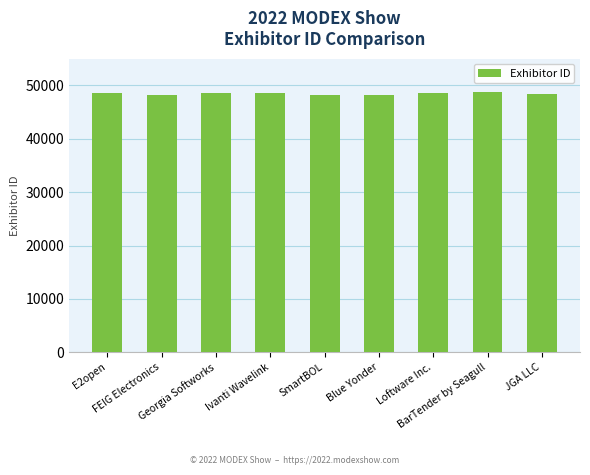

Read the value at Blue Yonder.

48119